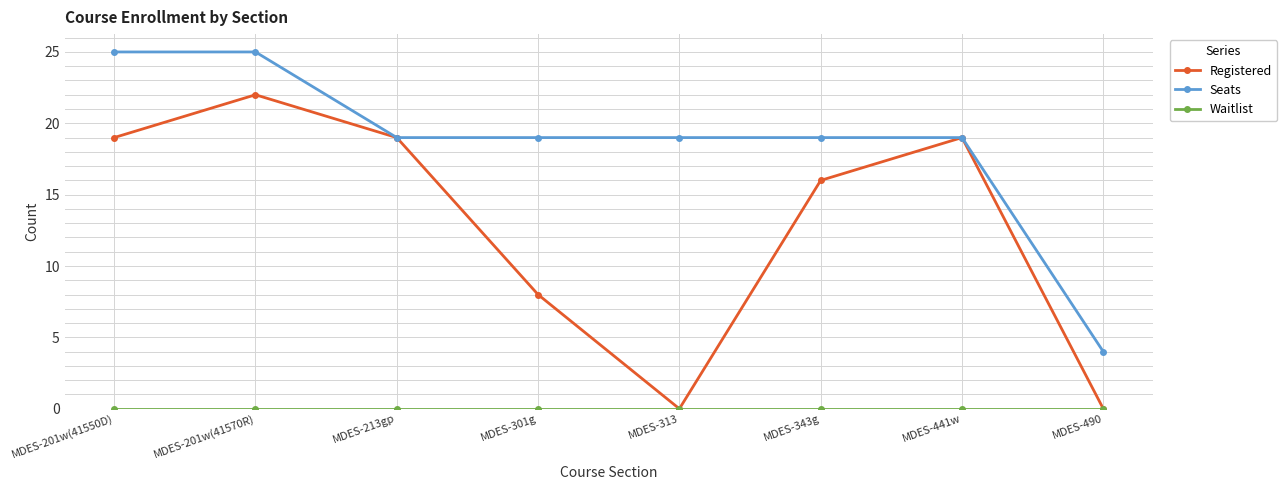

Between MDES-213gp and MDES-301g, which series saw the biggest shift?

Registered